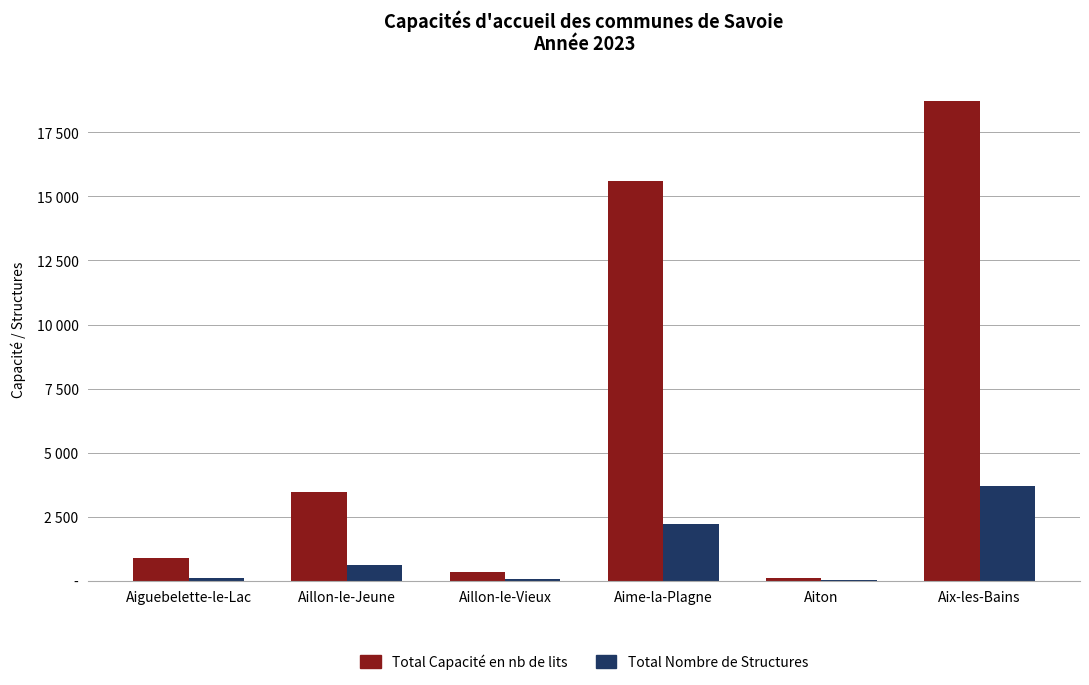

Which series has the largest total across all categories?

Total Capacité en nb de lits